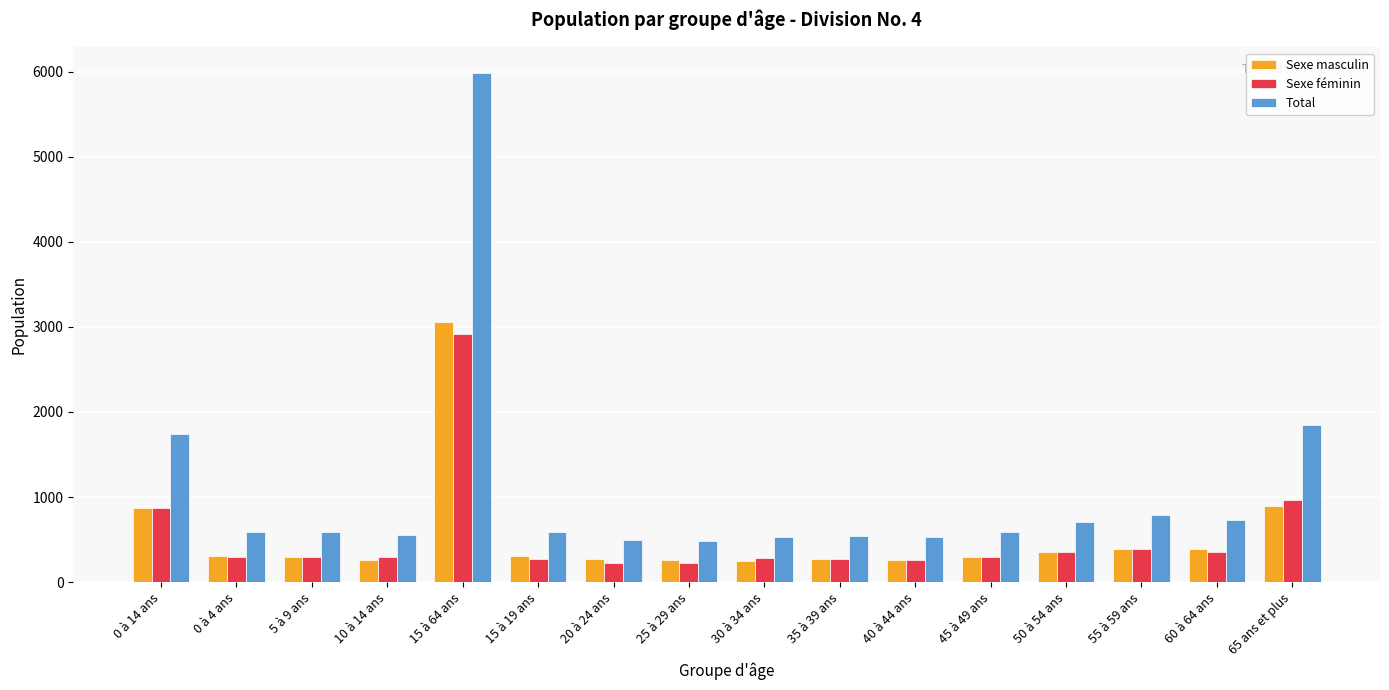

What is the label of the 1st bar from the left?

0 à 14 ans